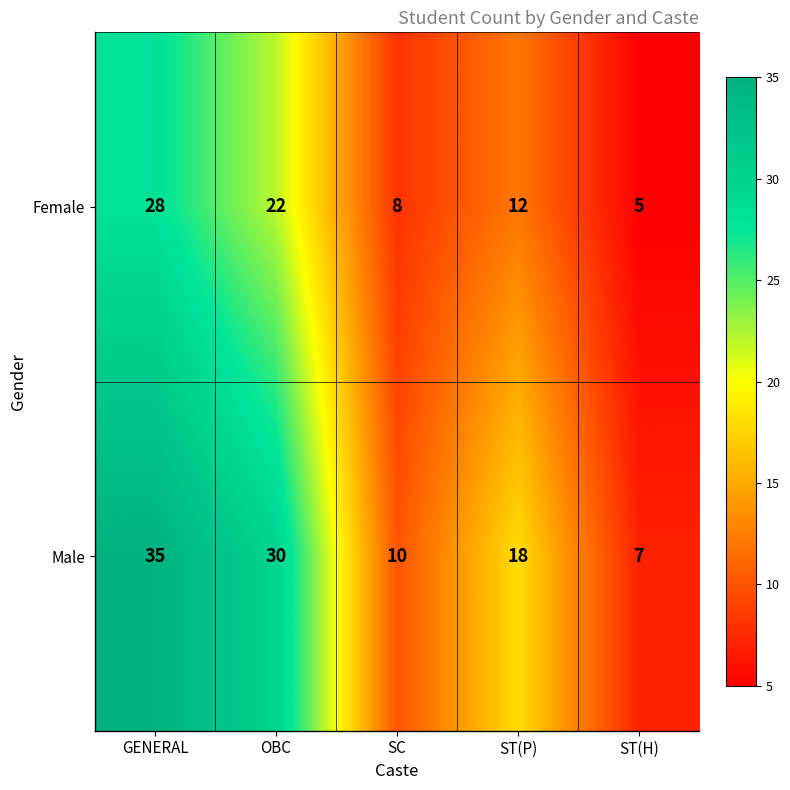

What is the difference between the second highest and minimum values in the Female series?

17